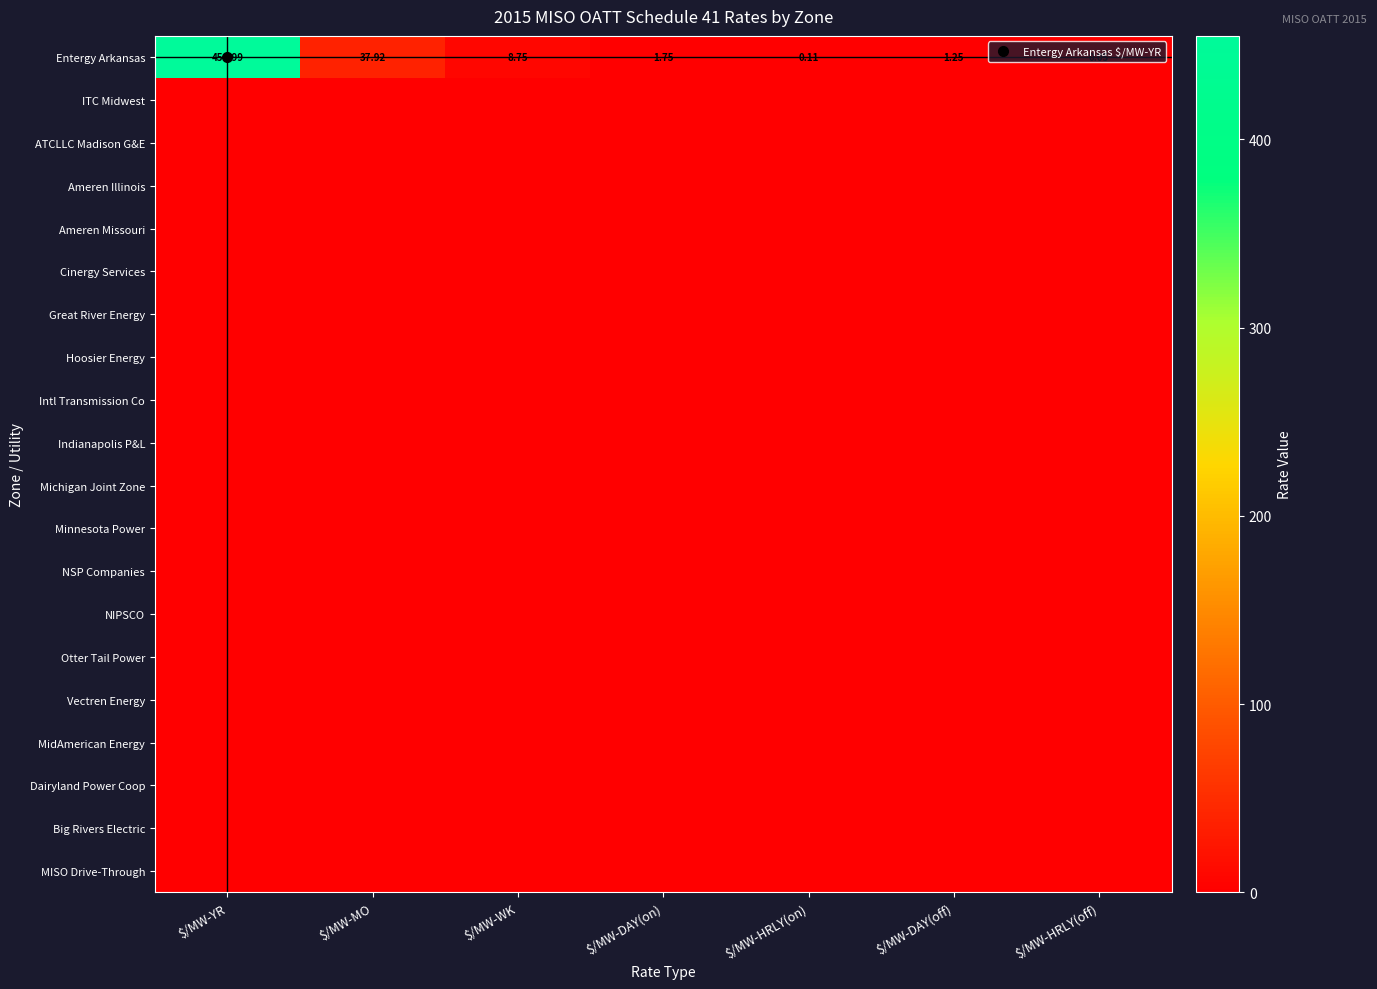

Rank the series by their maximum value, from highest to lowest.

Entergy Arkansas, ITC Midwest, ATCLLC Madison G&E, Ameren Illinois, Ameren Missouri, Cinergy Services, Great River Energy, Hoosier Energy, Intl Transmission Co, Indianapolis P&L, Michigan Joint Zone, Minnesota Power, NSP Companies, NIPSCO, Otter Tail Power, Vectren Energy, MidAmerican Energy, Dairyland Power Coop, Big Rivers Electric, MISO Drive-Through